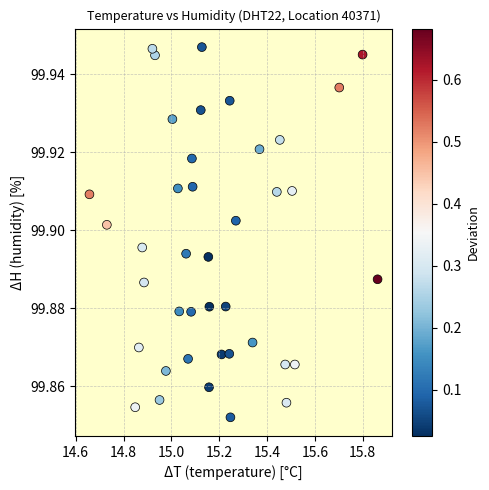

What is the range of X values (max minus min)?

1.2